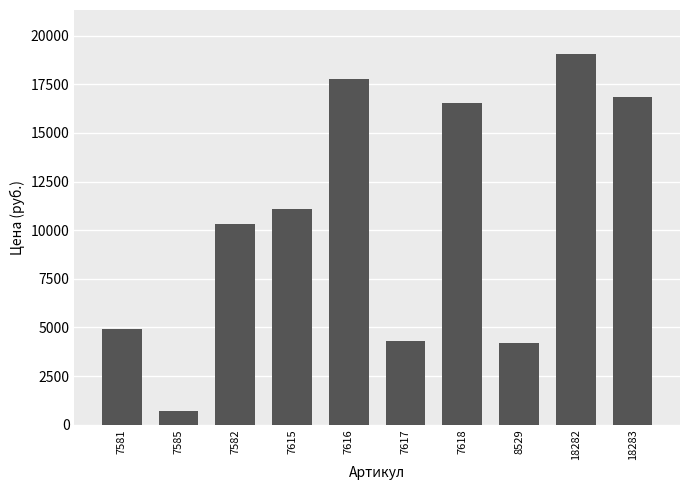

How many bars are there in total?

10